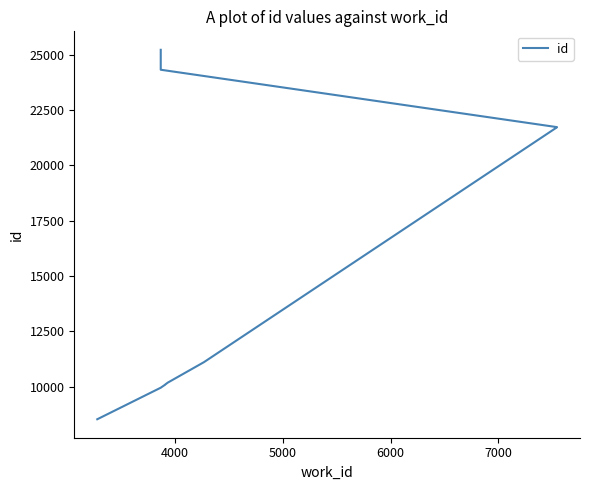

The chart shows a value of 2125 at 3000. True or false?

False